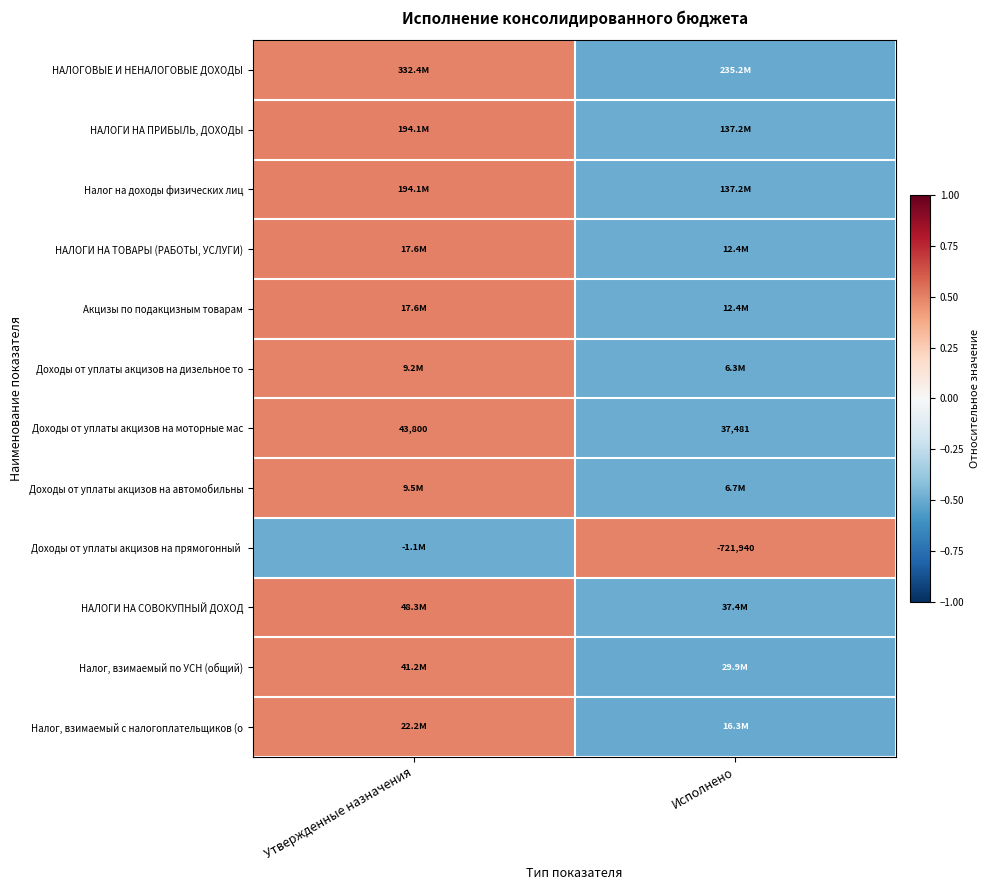

At which label does Доходы от уплаты акцизов на моторные мас reach its minimum?

Исполнено